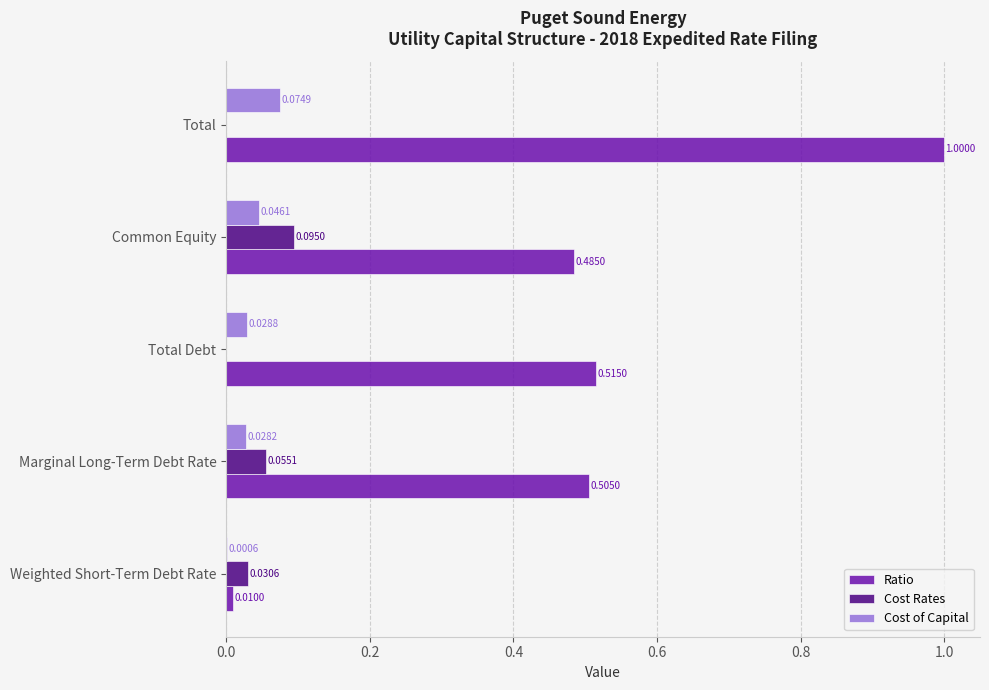

At which label is Cost of Capital closest to 0?

Weighted Short-Term Debt Rate